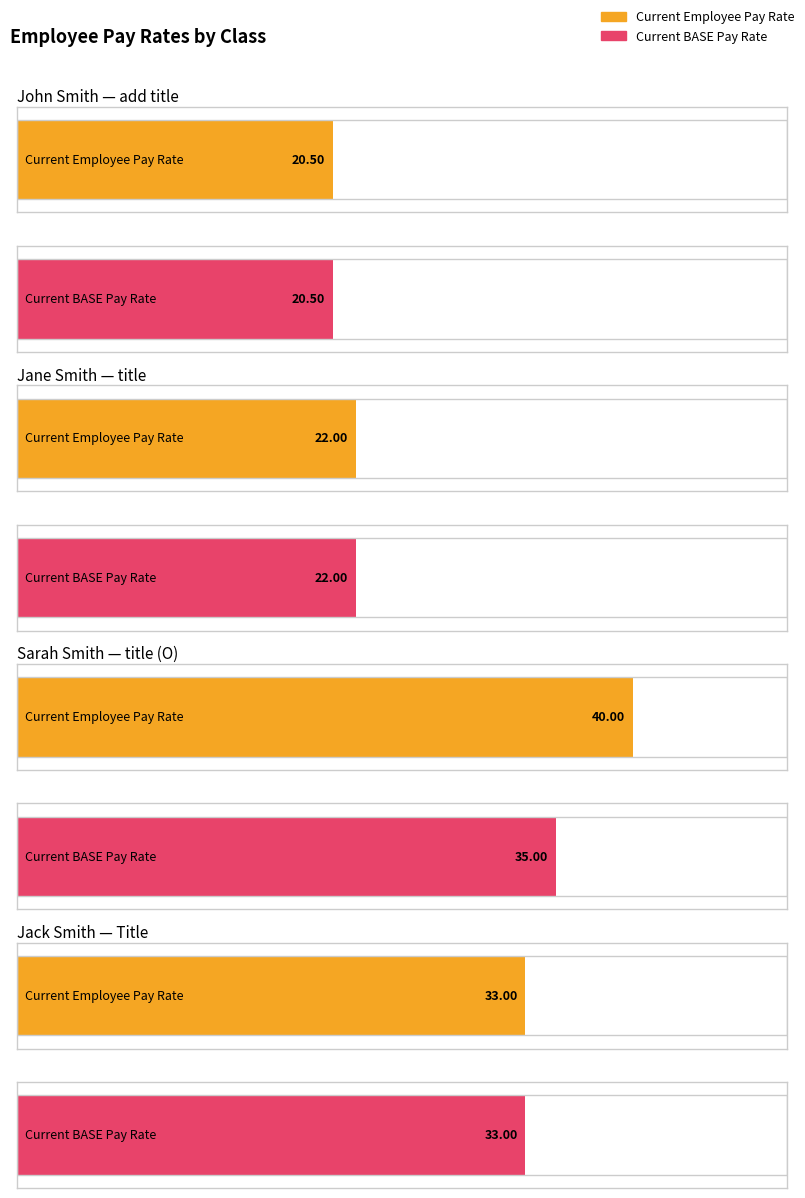

What is the total value across all series at add title?

41.0